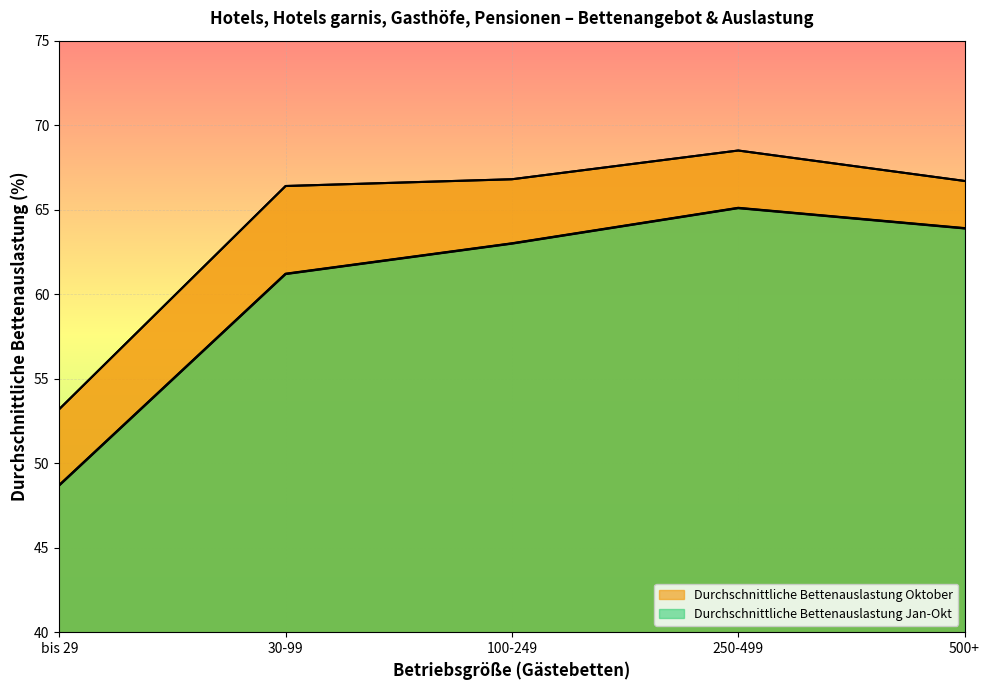

At which category does the chart reach its peak across all series?

250-499